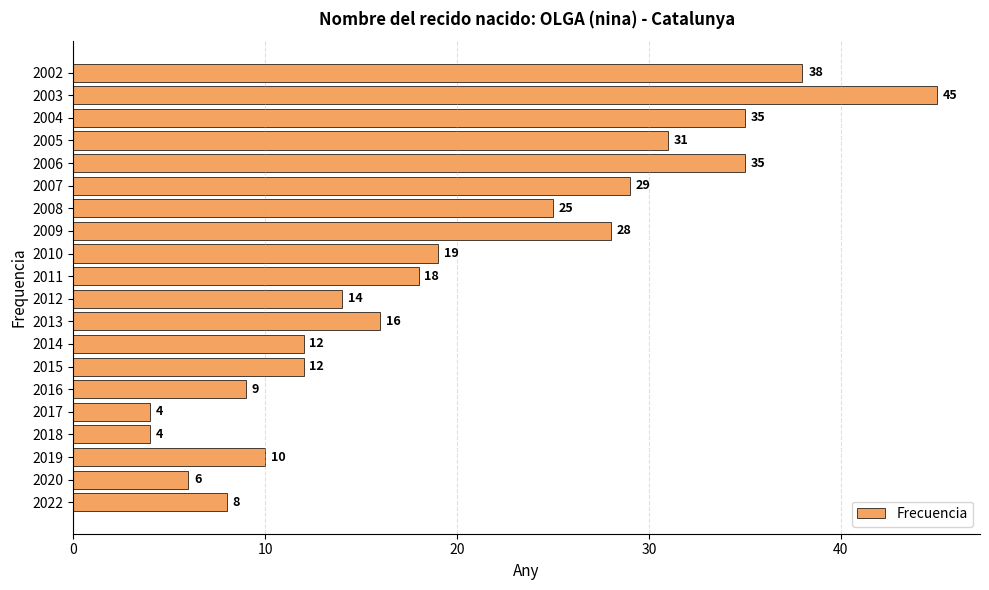

What is the ratio of the value at 2005 to the value at 2009?

1.1